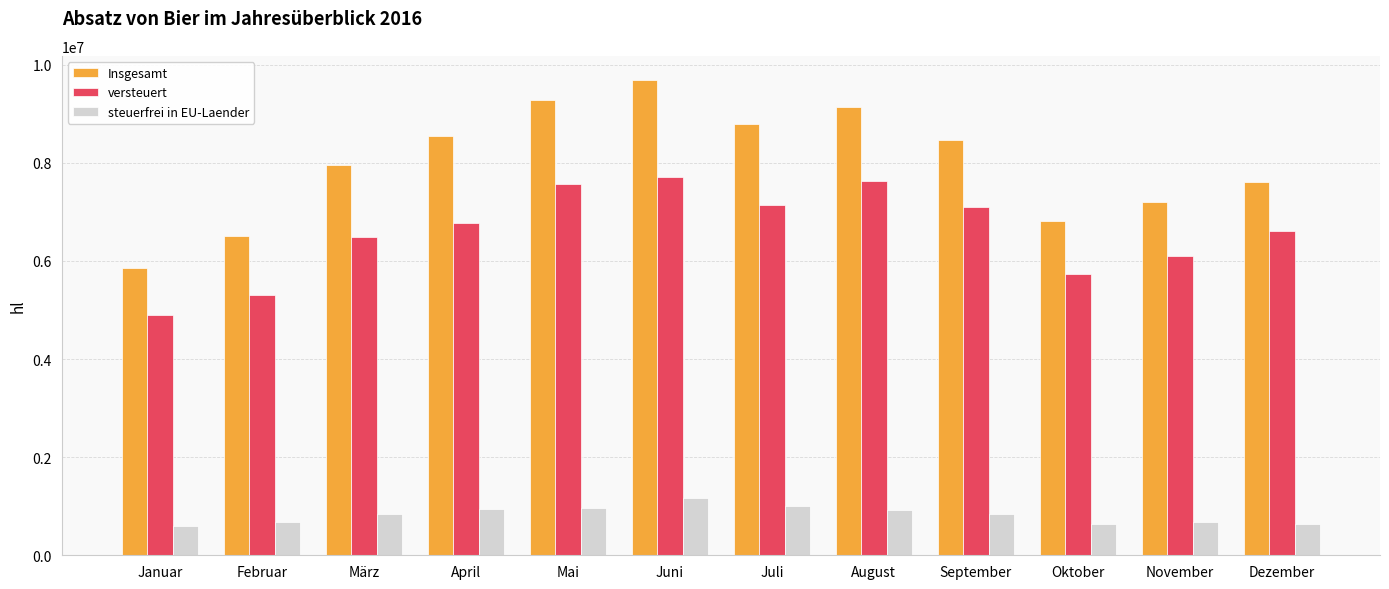

True or false: steuerfrei in EU-Laender has a value of 684016.5 at November.

True